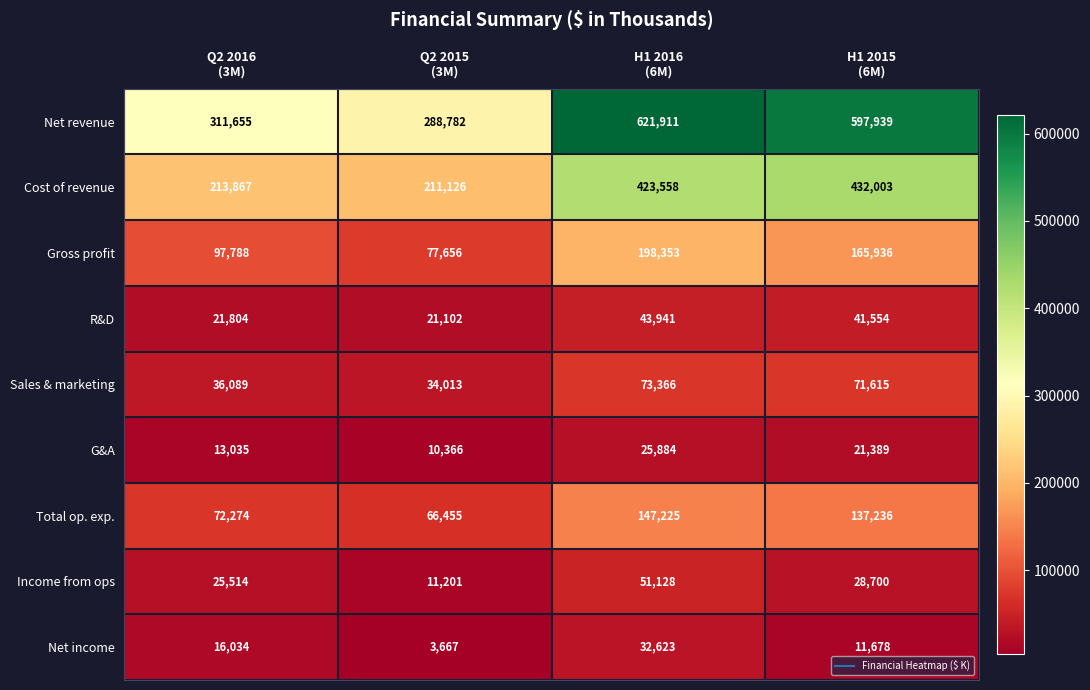

At which category does the chart reach its peak across all series?

H1 2016
(6M)